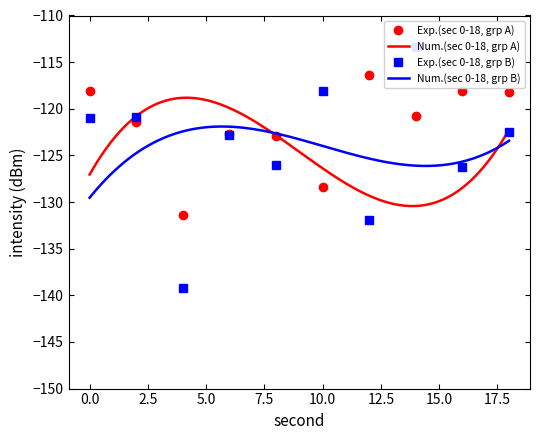

Rank the categories by Exp. intensity (min 0-9) value from lowest to highest.

4, 10, 8, 6, 2, 14, 18, 0, 16, 12